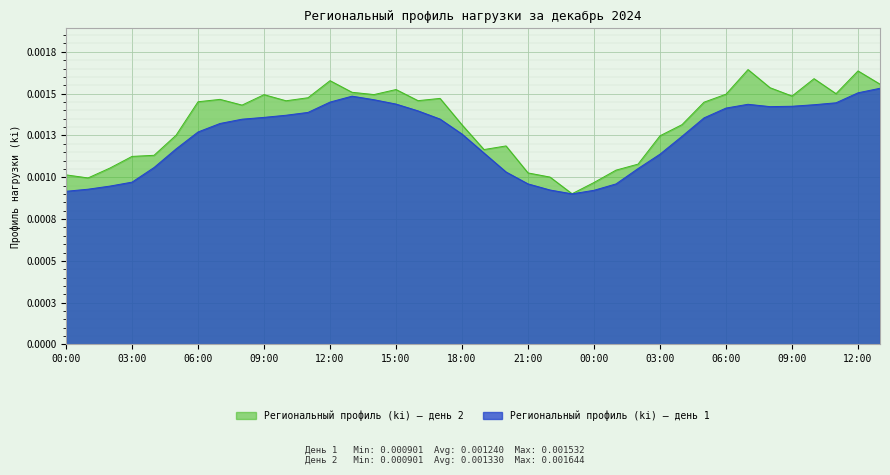

What are all the series names shown in the legend?

Региональный профиль (ki) — день 2, Региональный профиль (ki) — день 1